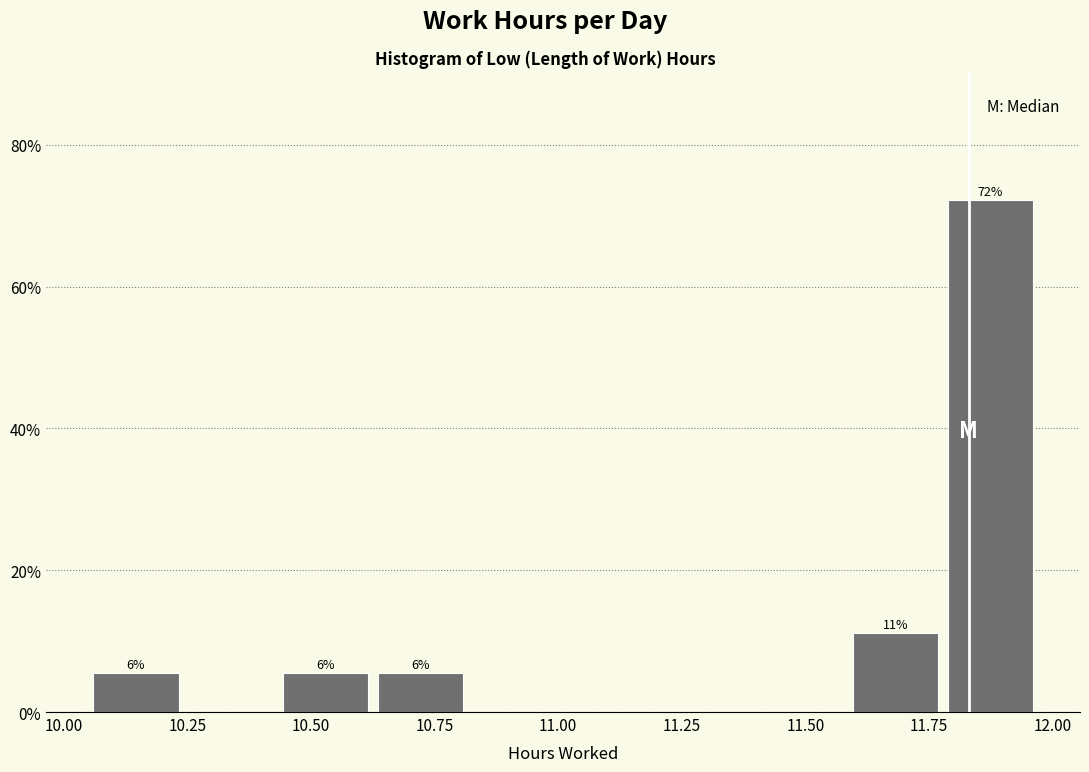

Around what value on the x-axis is the tallest bar? Give the approximate position of its centre, as read against the axis.

11.85